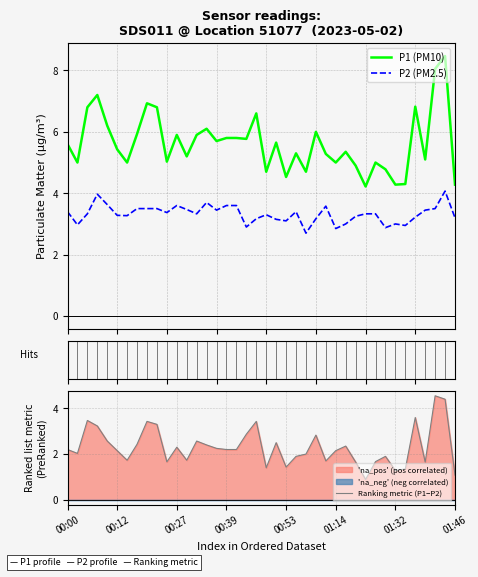

What is the highest value of the P1 (PM10) series?

8.5